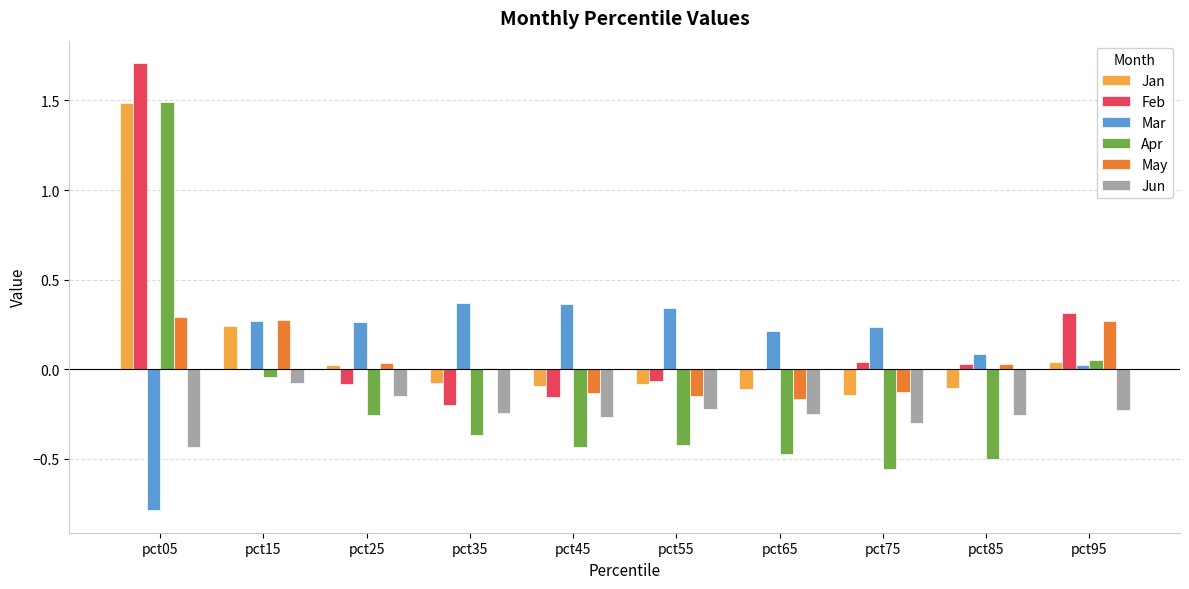

What is the maximum value shown in the chart?

1.7